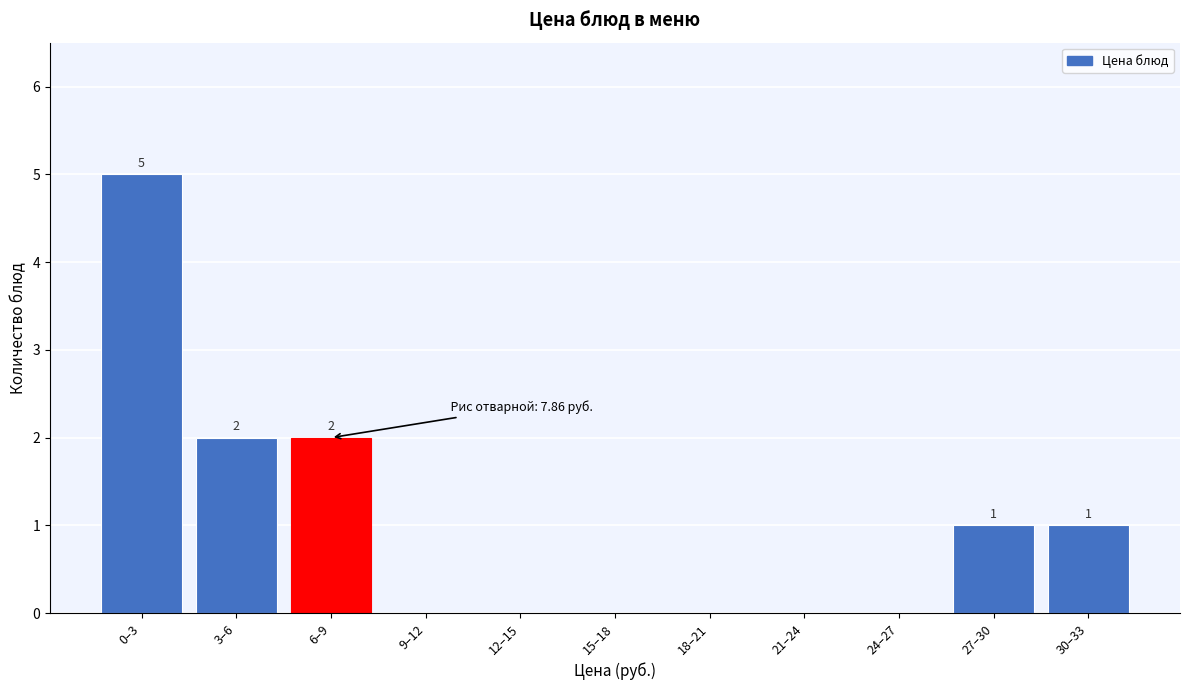

Reading right to left, list all the values displayed in this chart.

30–33=1	27–30=1	24–27=0	21–24=0	18–21=0	15–18=0	12–15=0	9–12=0	6–9=2	3–6=2	0–3=5